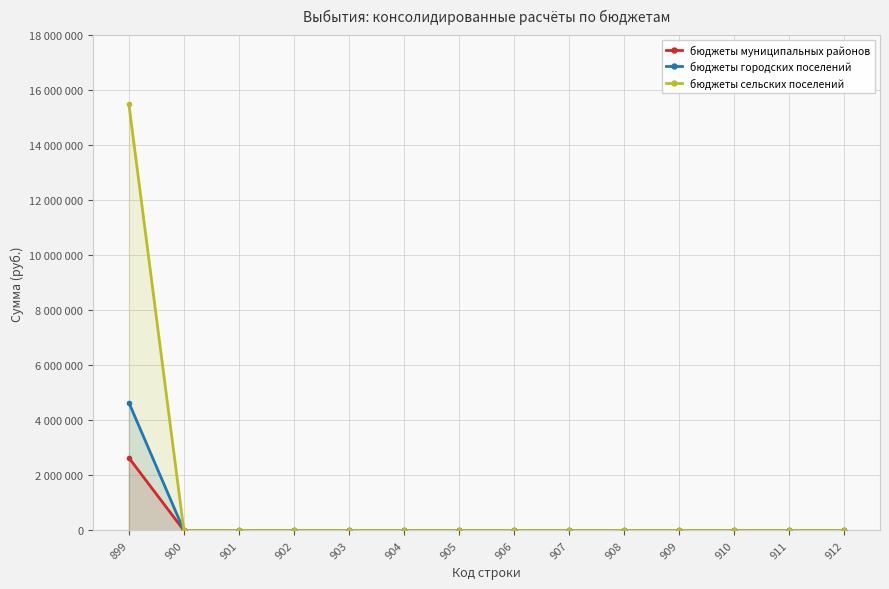

What is the maximum value for бюджеты сельских поселений?

15491700